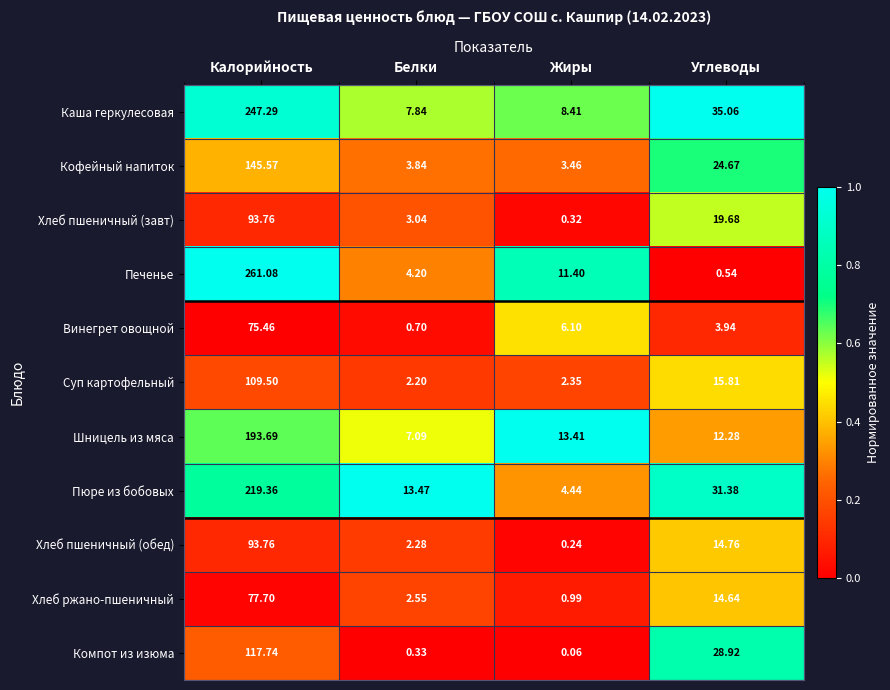

Which series has the widest spread of values?

Печенье